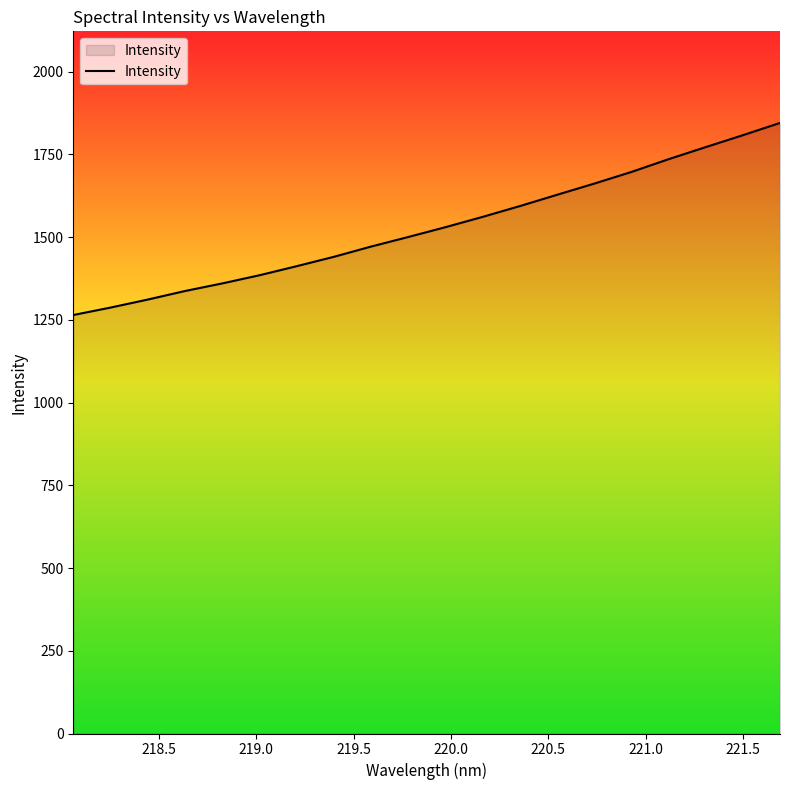

What is the maximum value shown in the chart?

1844.8